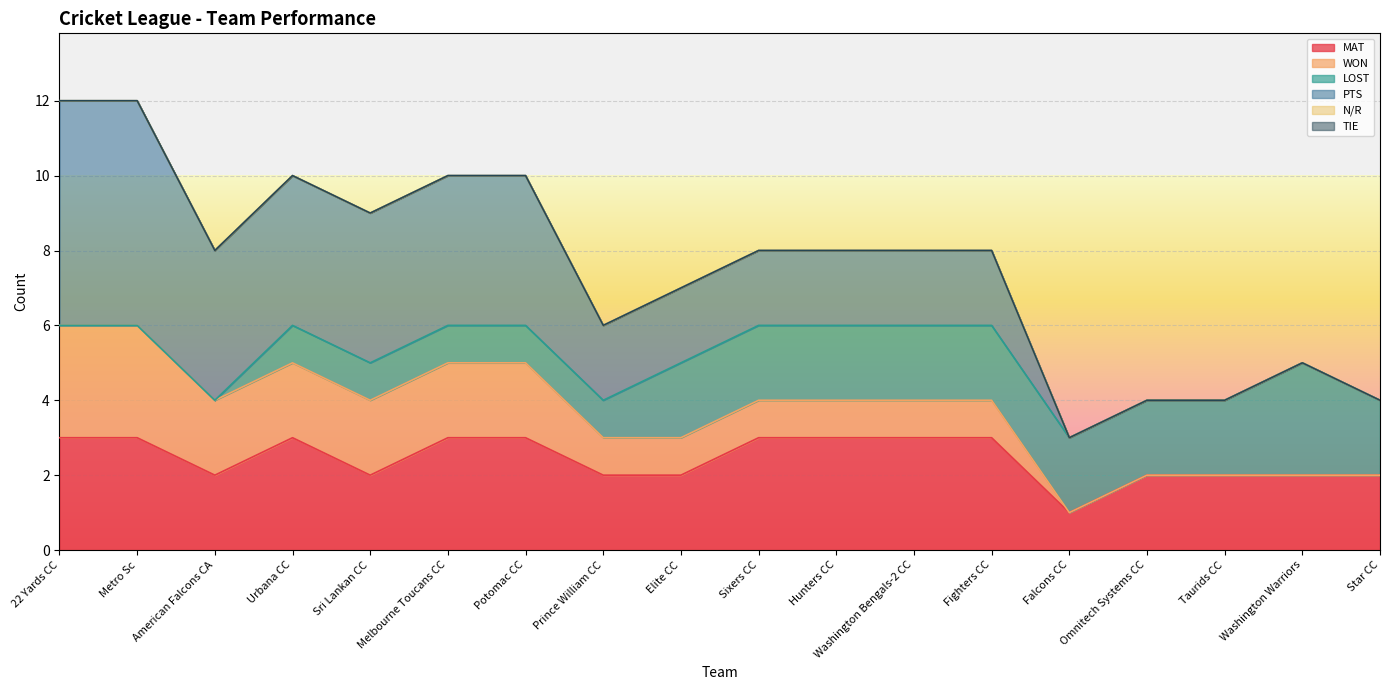

What are all the series names shown in the legend?

MAT, WON, LOST, PTS, N/R, TIE